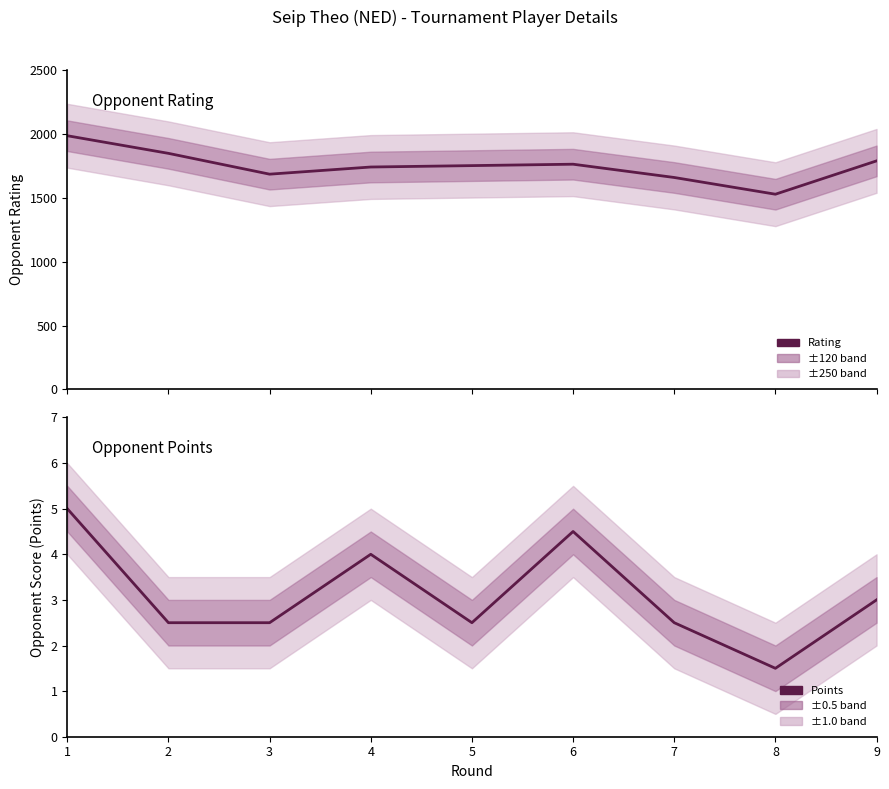

Rank the series by their maximum value, from highest to lowest.

Rating, Points